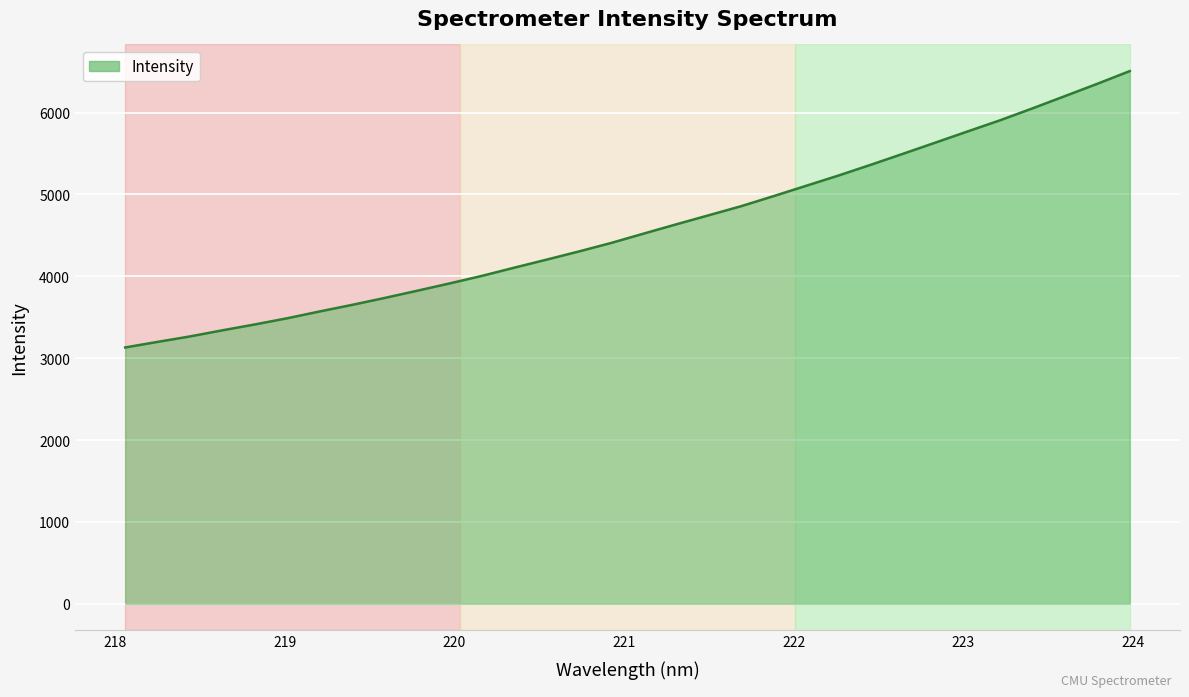

What is the smallest value displayed?

3130.8